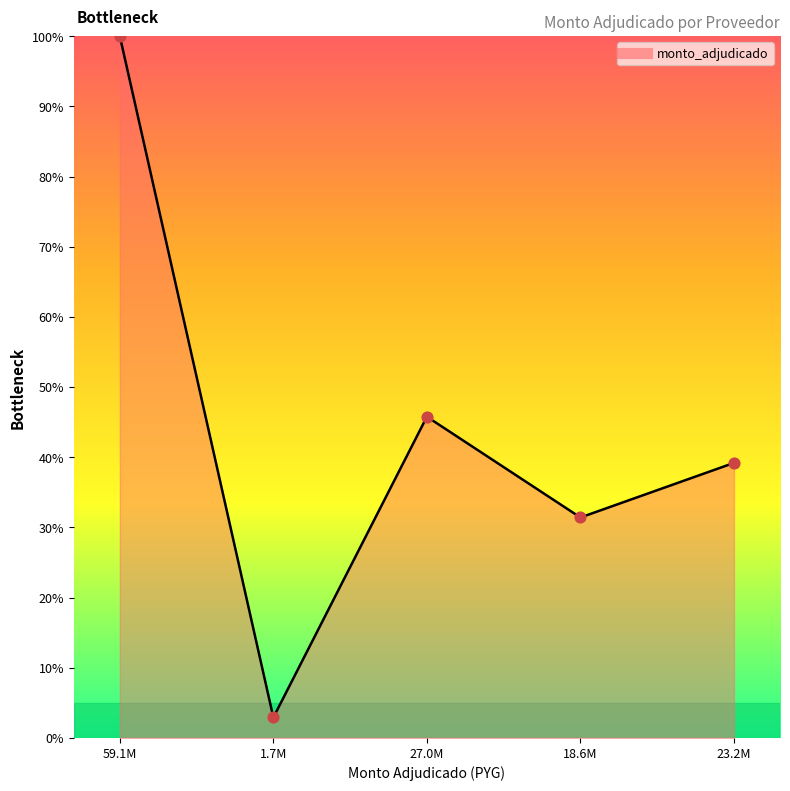

What is the change in value from 27.0M to 18.6M?

-14.4